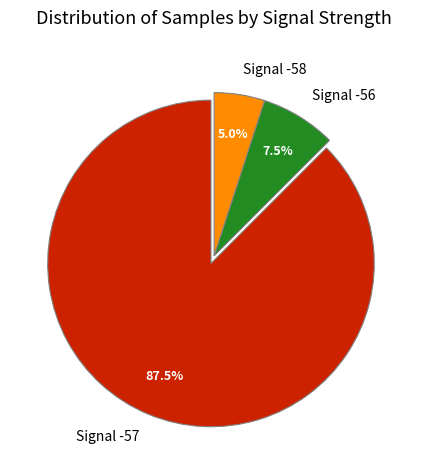

Combined, what portion of the pie is Signal -57 and Signal -58?

92.5%